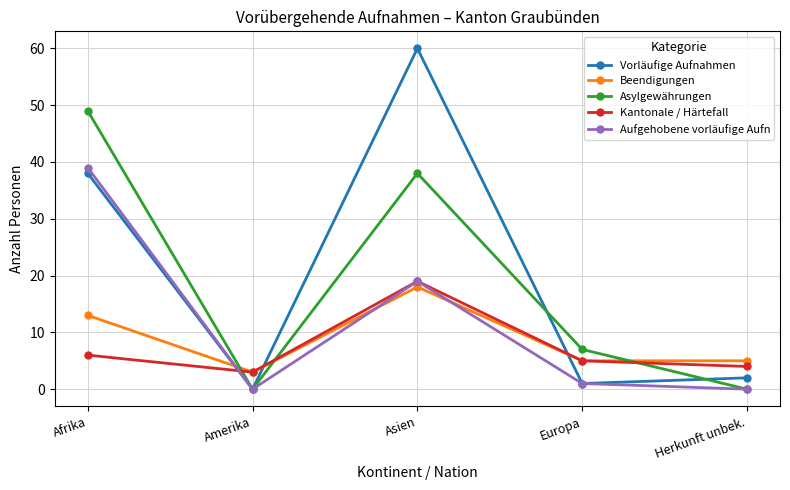

What is the highest value of the Asylgewährungen series?

49